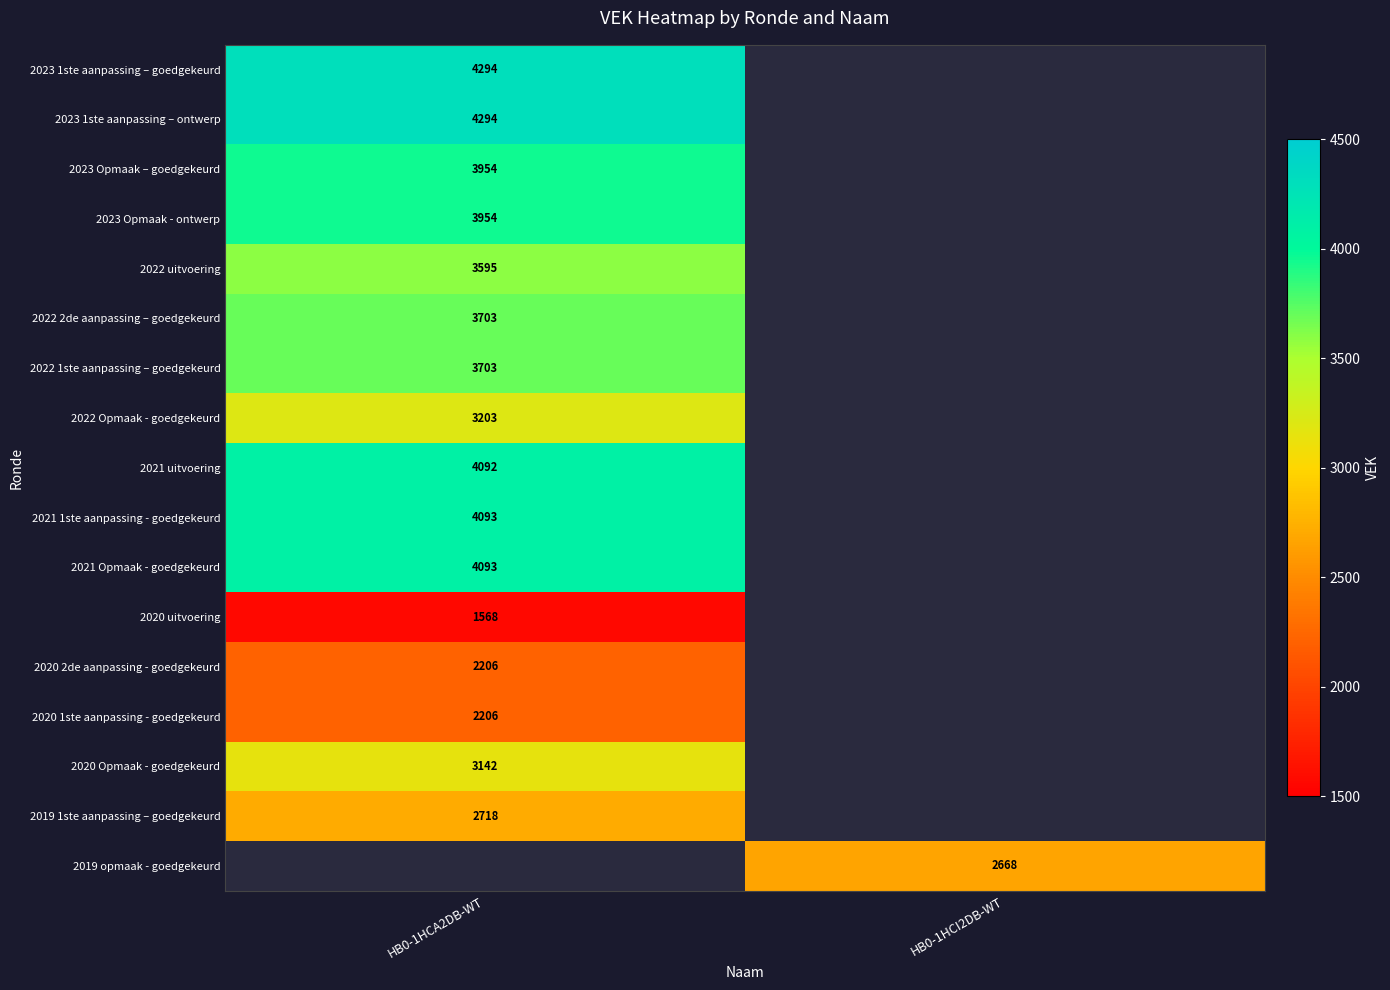

Between HB0-1HCI2DB-WT and HB0-1HCA2DB-WT, which is larger?

HB0-1HCA2DB-WT